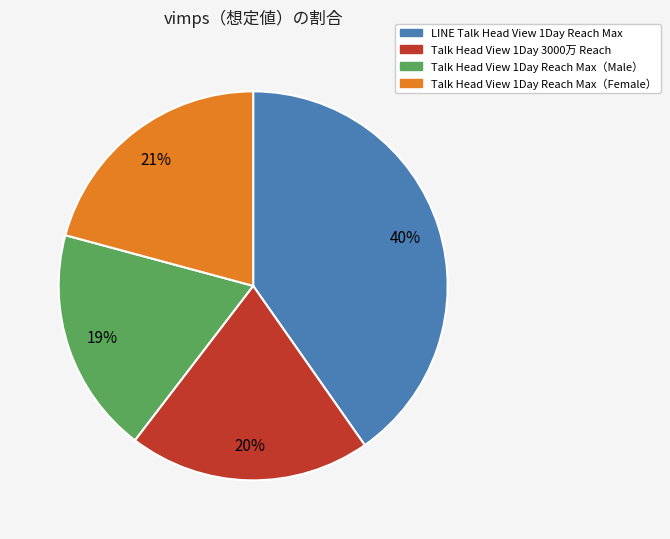

To the nearest percent, what is the difference between the largest and smallest slice percentages?

21%